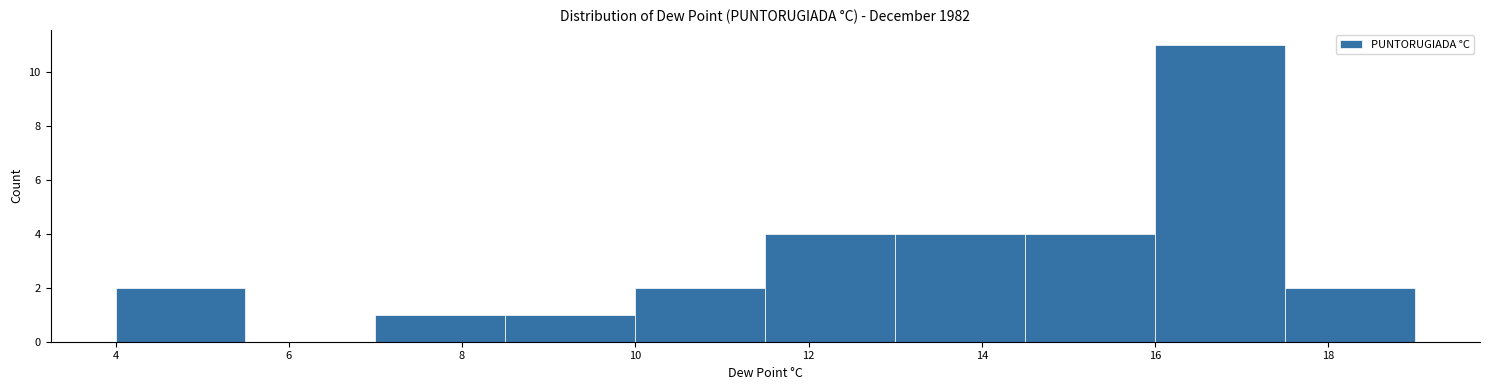

How tall is the bar that spans 13.0 to 14.5 on the x-axis? Neither the bar edges nor the heights are printed on the chart, so give them approximately, as read against the axes.

4